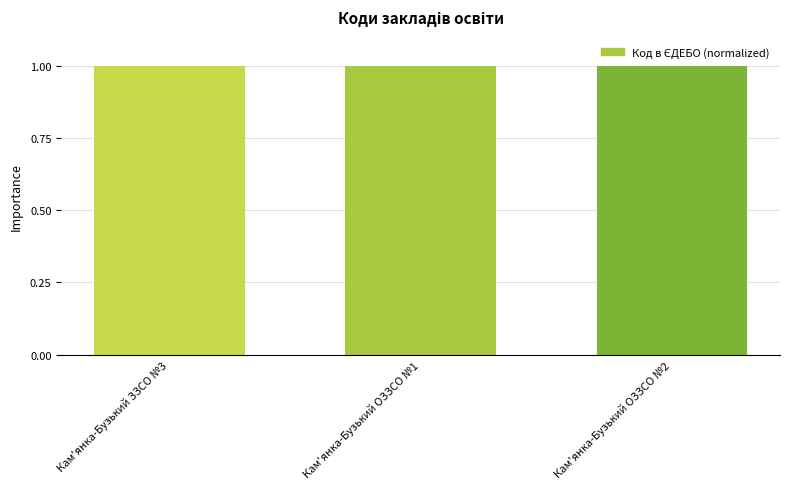

Are the bars grouped side by side (vs. stacked)?

No